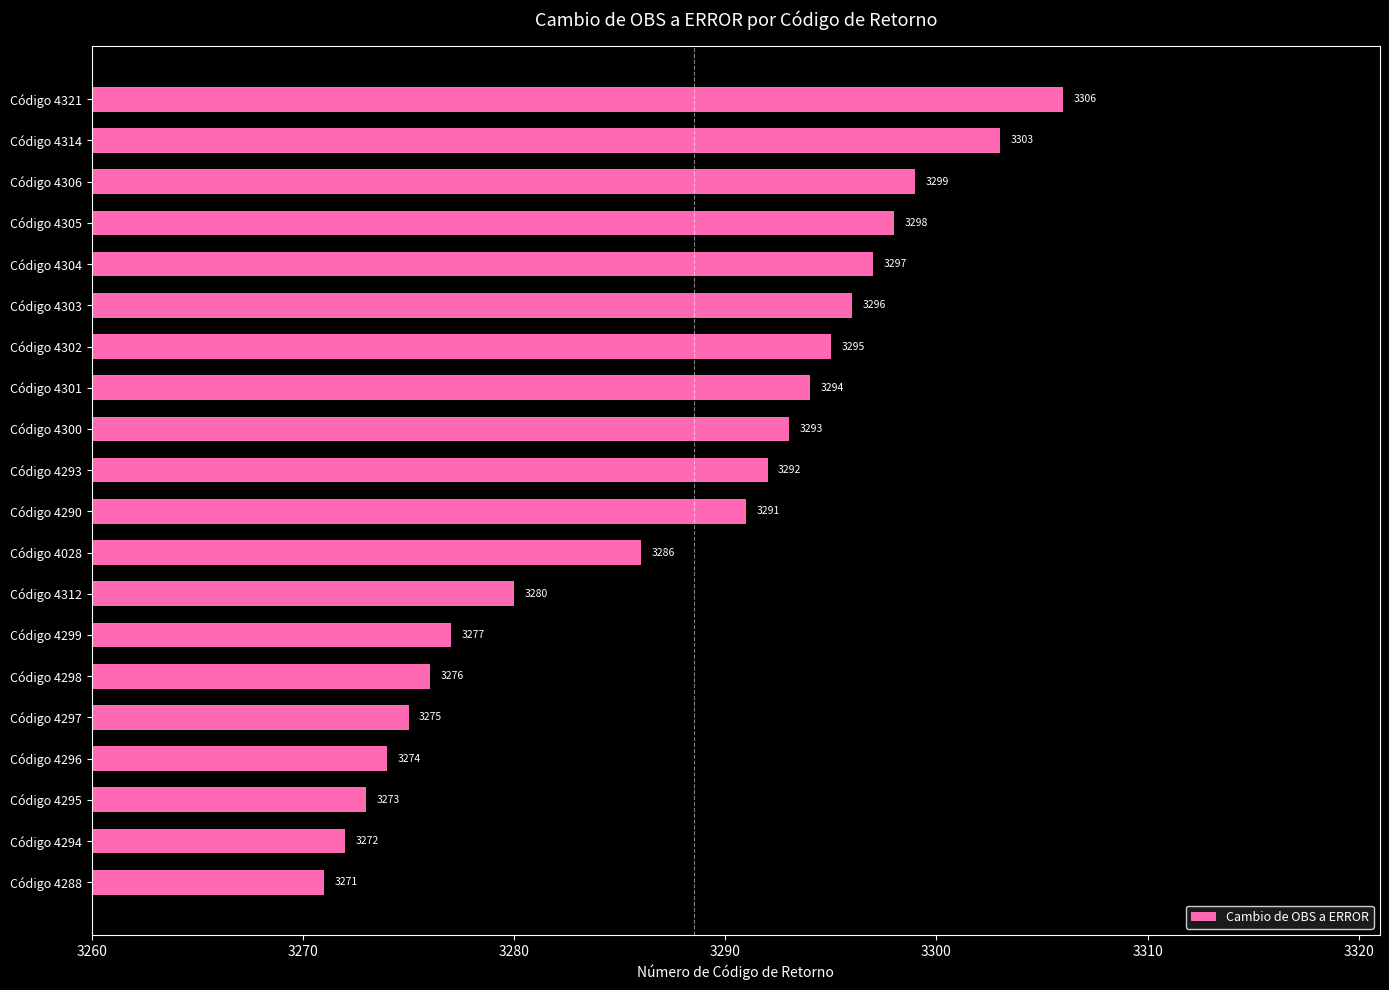

What is the ratio of the value at Código 4298 to the value at Código 4314?

1.0